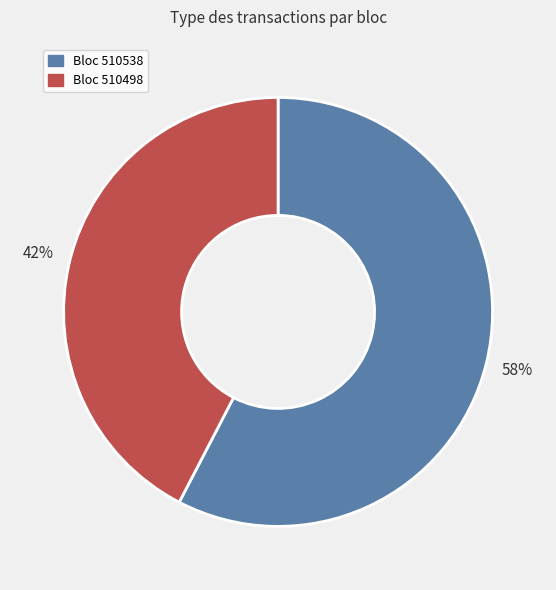

How many slices are in this pie chart?

2